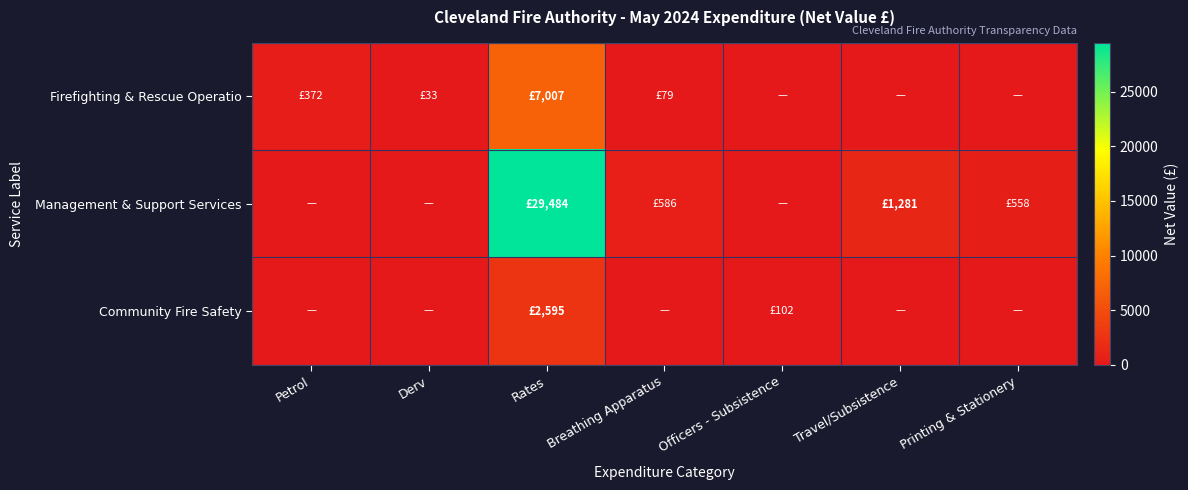

At how many categories does at least one series exceed 17348?

1